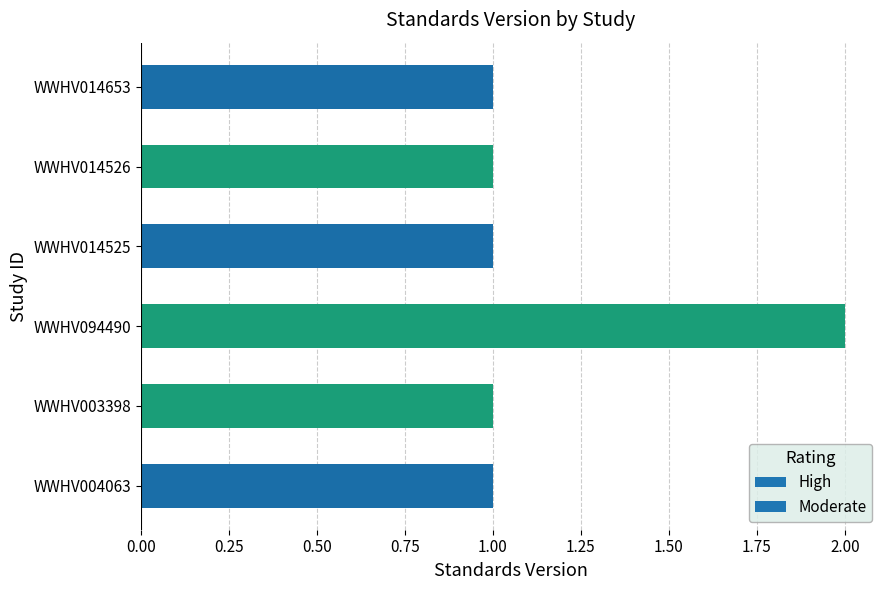

What is the sum of the values at WWHV014653 and WWHV014526?

2